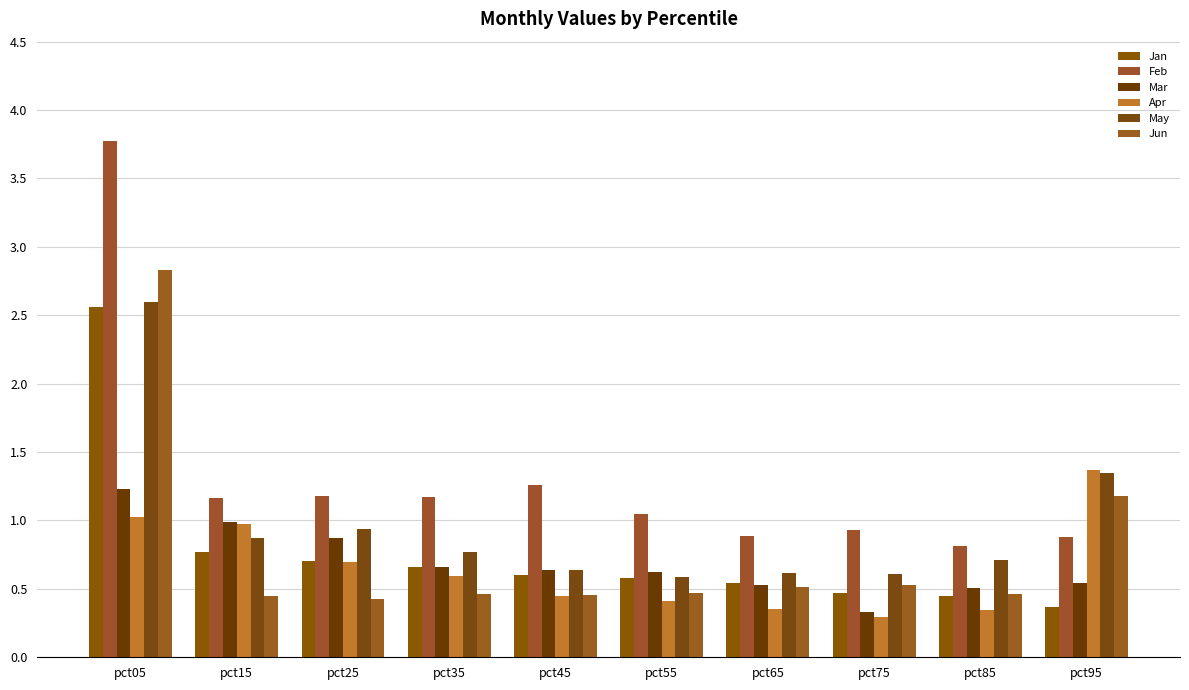

True or false: May has a value of 0.6 at pct65.

True